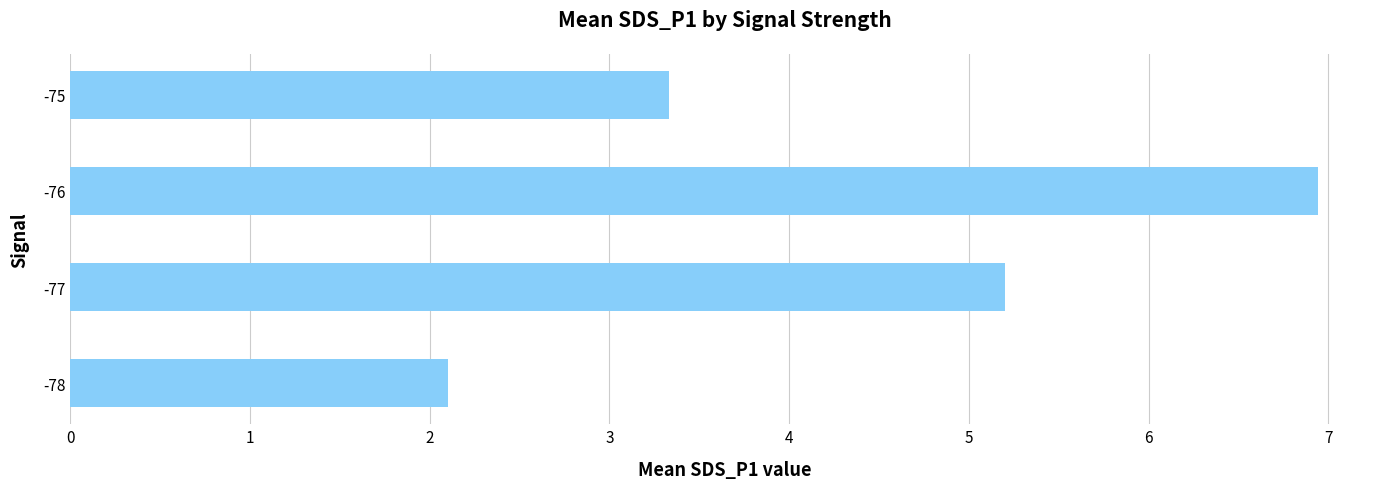

List the labels in order of value, largest first.

-76, -77, -75, -78